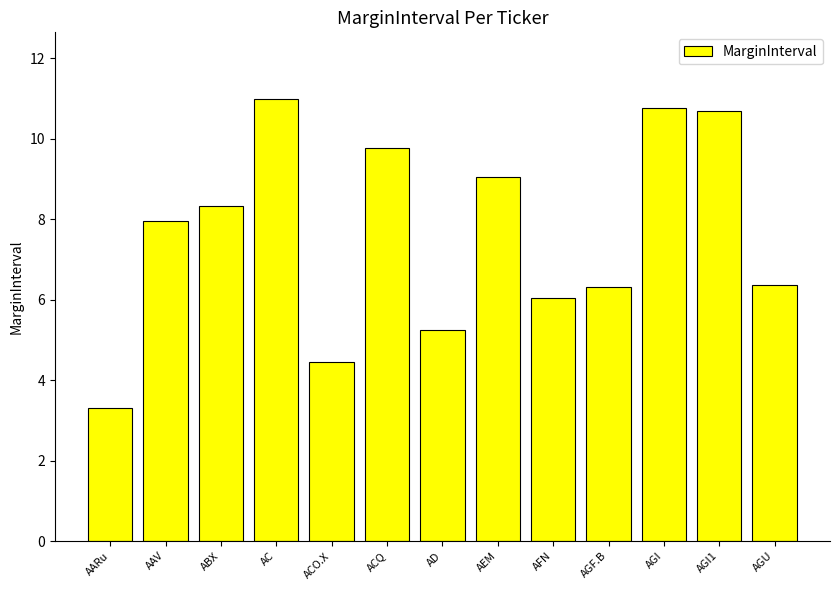

What is the change in value from ACQ to AD?

-4.5